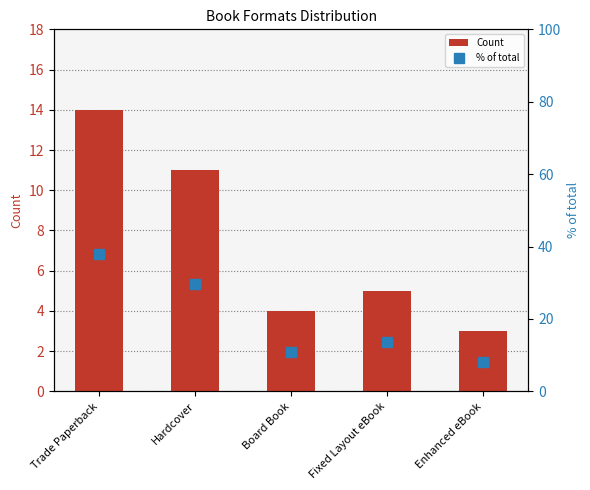

What is the difference between the highest and lowest values at Hardcover?

18.7